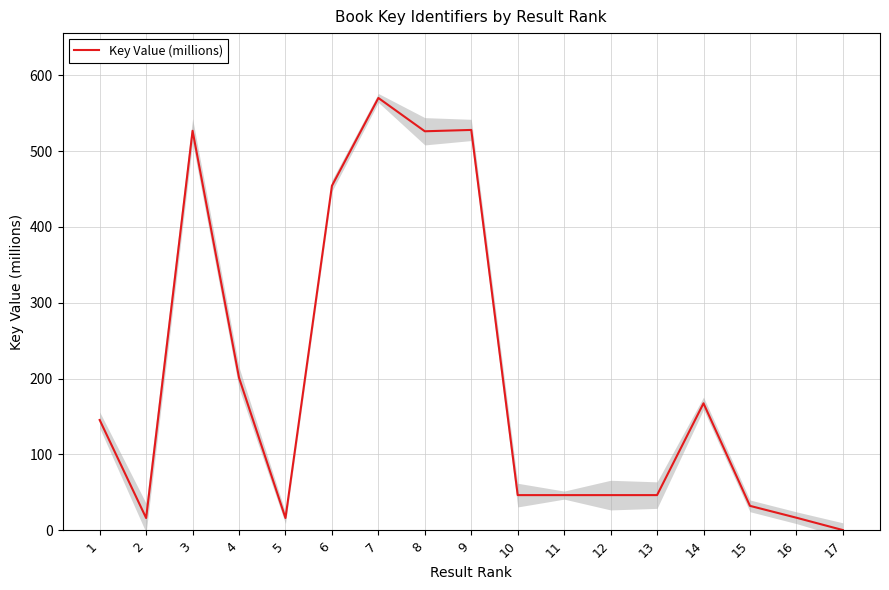

The chart shows a value of 28.3 at 5. True or false?

False